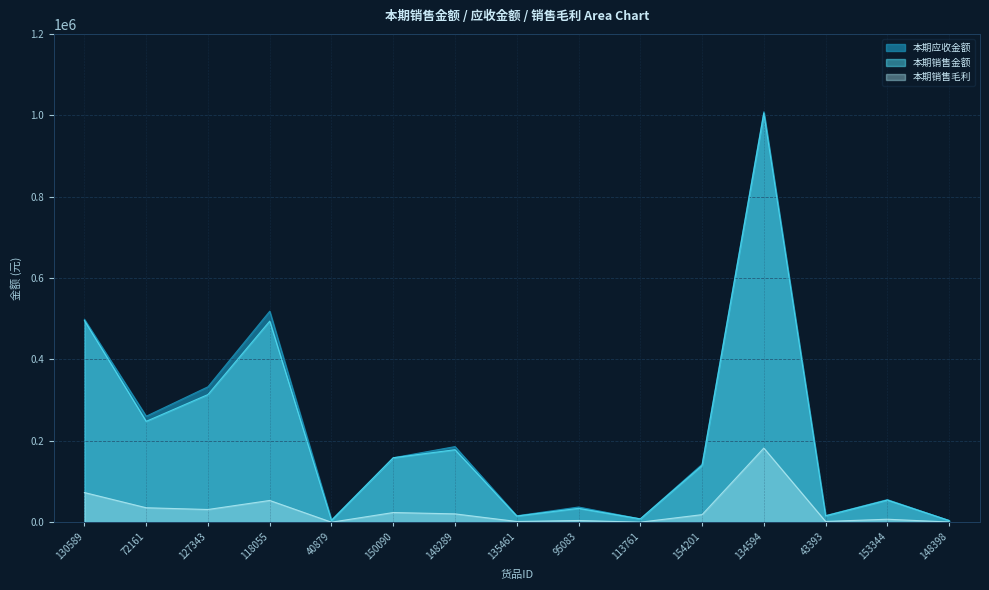

True or false: 本期销售金额 and 本期销售毛利 cross at least once.

False